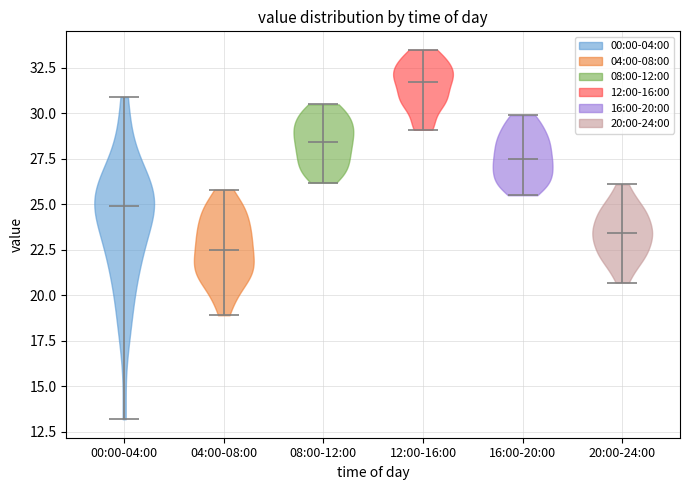

Reading left to right, read every violin against the y-axis: where its median line is, and the lowest and highest points it reaches. The values are not printed on the chart, so give them approximately, as read against the axis.

00:00-04:00: median line 25.0, lowest point 13.0, highest point 31.0
04:00-08:00: median line 22.5, lowest point 19.0, highest point 26.0
08:00-12:00: median line 28.5, lowest point 26.0, highest point 30.5
12:00-16:00: median line 32.0, lowest point 29.0, highest point 33.5
16:00-20:00: median line 27.5, lowest point 25.5, highest point 30.0
20:00-24:00: median line 23.5, lowest point 20.5, highest point 26.0